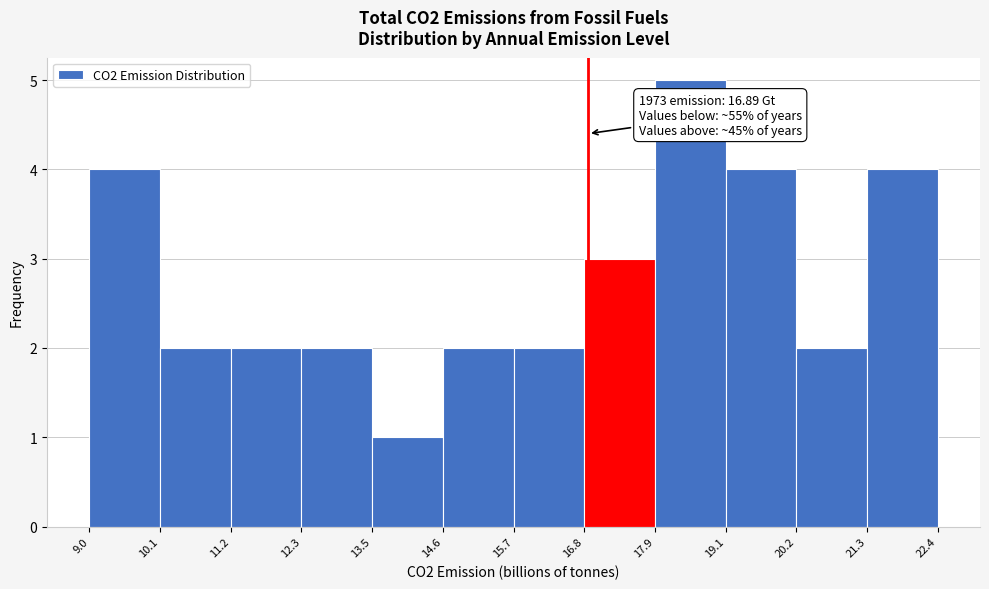

Over which range of the x-axis is the bar tallest?

17.9 to 19.1